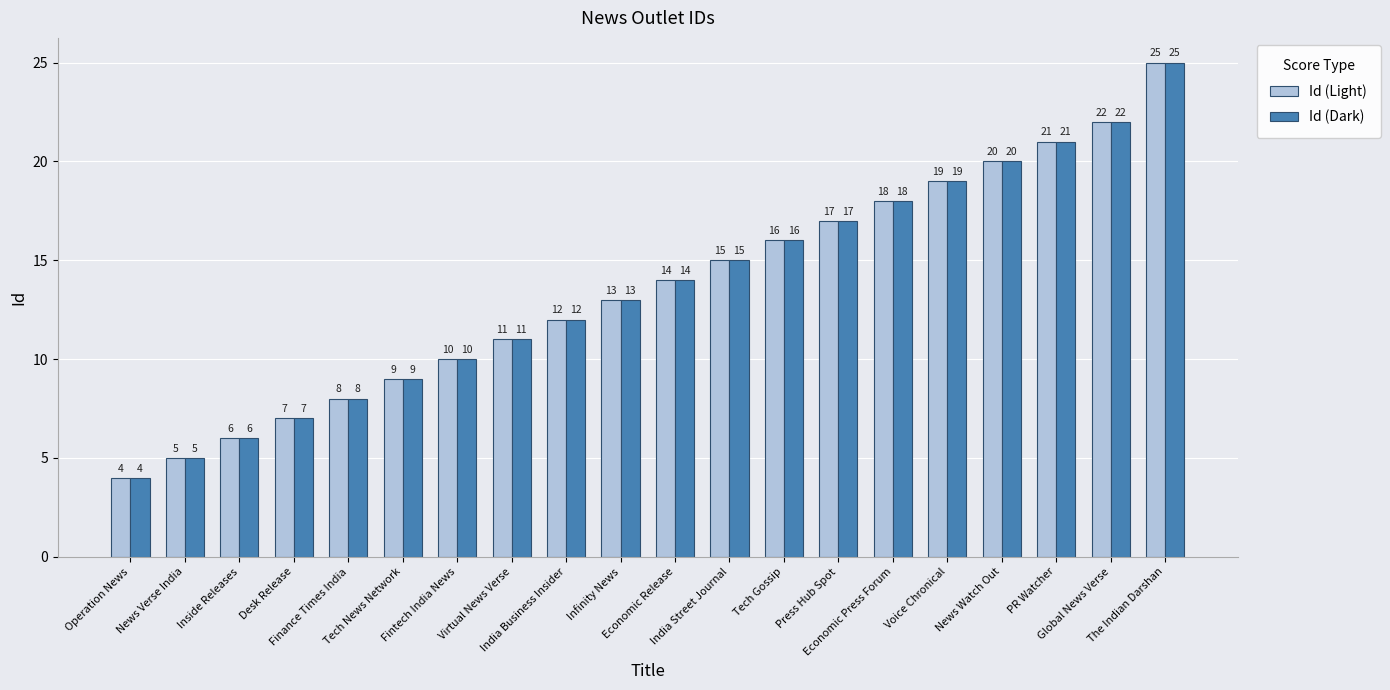

What is the label of the 14th bar from the left?

Press Hub Spot